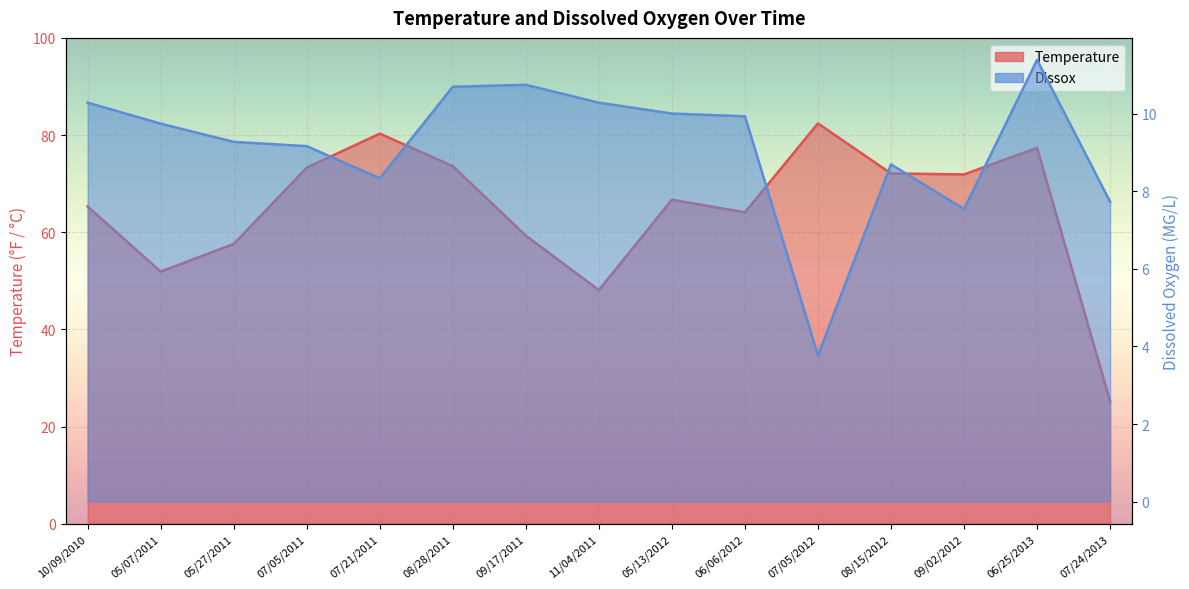

The Dissox series shows 12.7 at 07/24/2013. True or false?

False